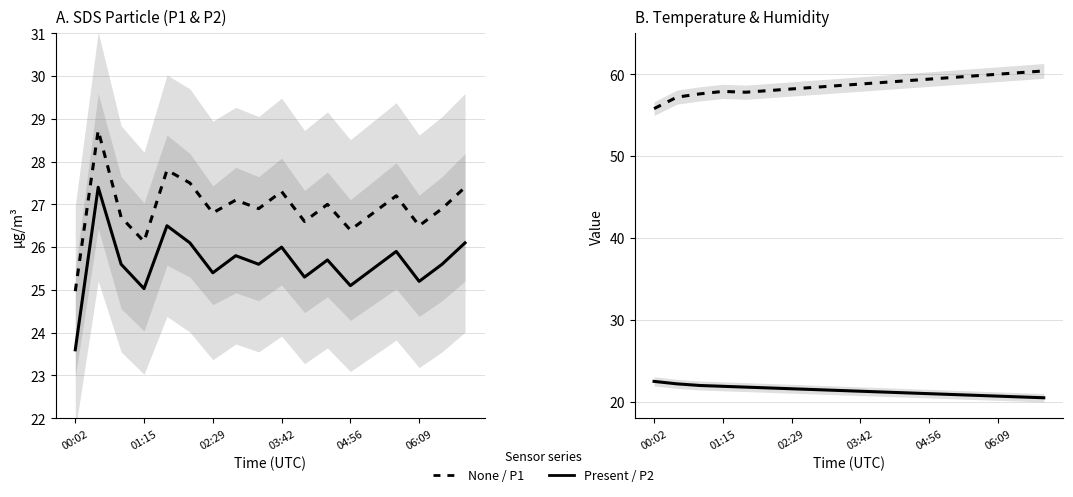

Reading right to left, transcribe all the data shown in this chart.

SDS_P1: 27.4	26.9	26.5	27.2	26.8	26.4	27.0	26.6	27.3	26.9	27.1	26.8	27.5	27.8	26.1	26.7	28.7	25.0
SDS_P2: 26.1	25.6	25.2	25.9	25.5	25.1	25.7	25.3	26.0	25.6	25.8	25.4	26.1	26.5	25.0	25.6	27.4	23.6
Temp: 20.5	20.6	20.7	20.8	20.9	21.0	21.1	21.2	21.3	21.4	21.5	21.6	21.7	21.8	21.9	22.0	22.2	22.5
Humidity: 60.4	60.2	60.0	59.8	59.6	59.4	59.2	59.0	58.8	58.6	58.4	58.2	58.0	57.8	57.9	57.6	57.2	55.8